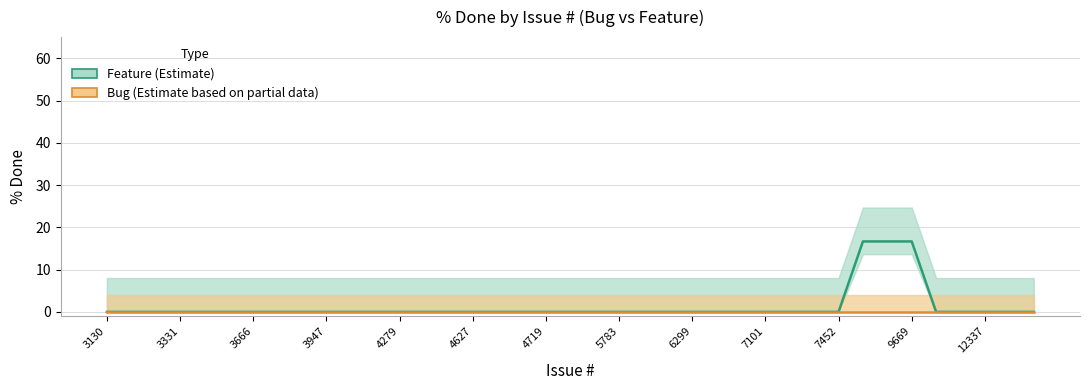

What is the maximum value shown in the chart?

16.7